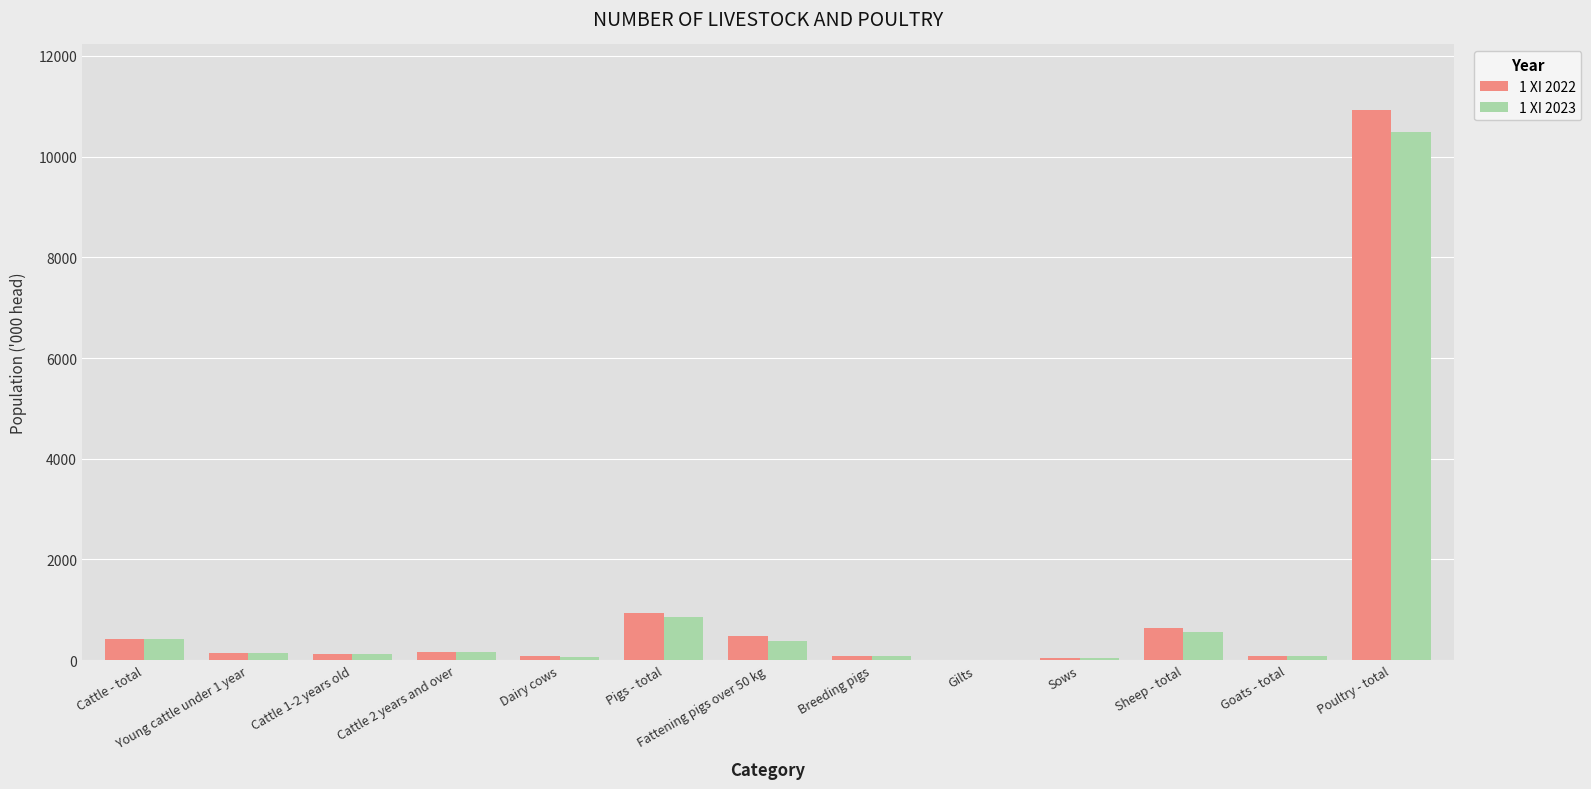

Is it true that 1 XI 2022 equals 643 at Sheep - total?

True